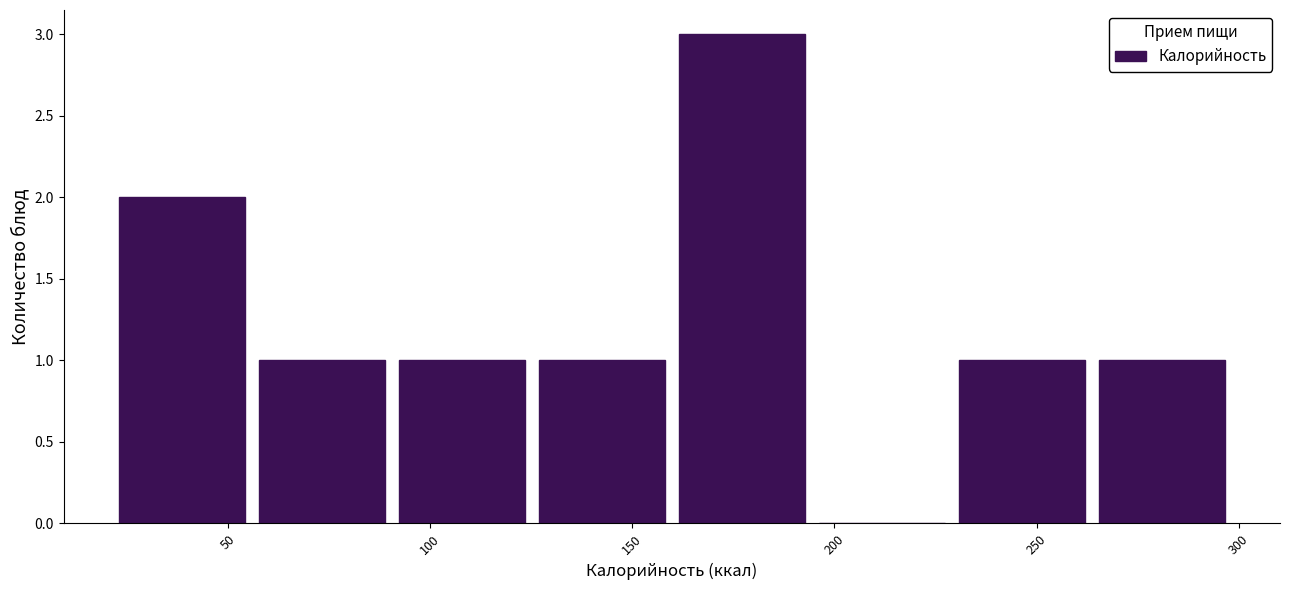

Over which range of the x-axis is the bar tallest?

160 to 195